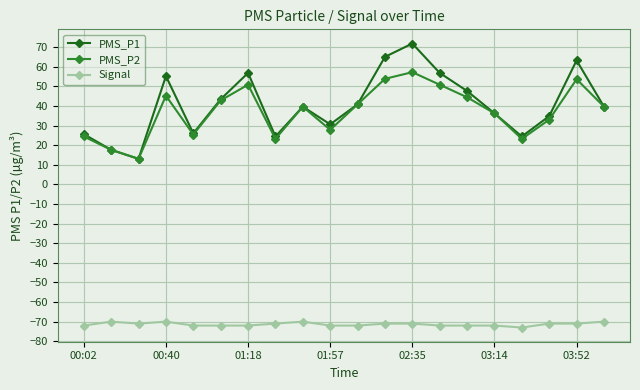

What is the value of the PMS_P2 point at the 10th from the left?

27.8